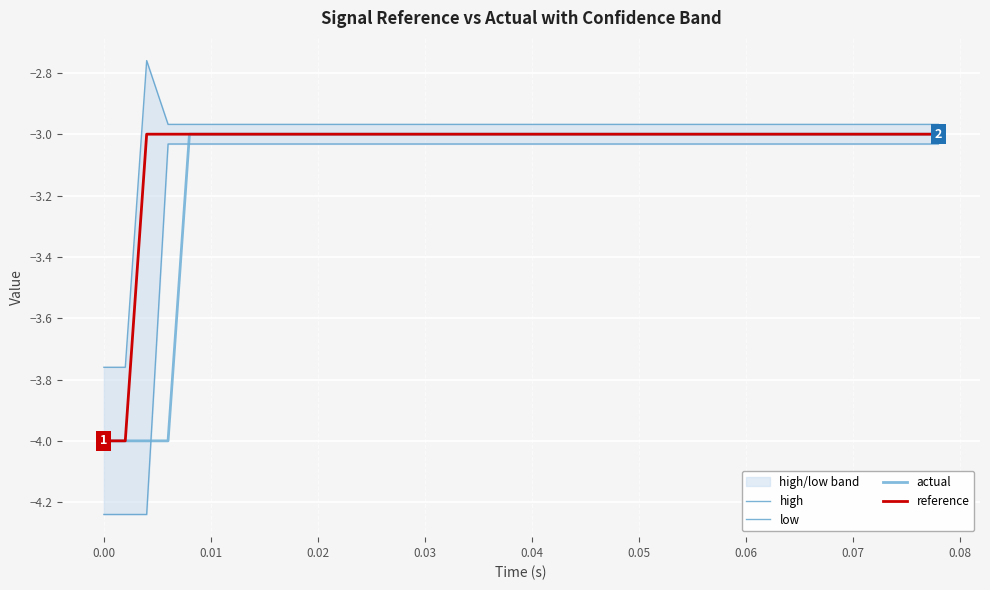

What is the lowest value of the actual series?

-4